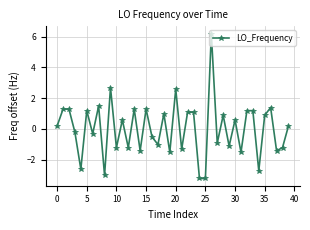

What is the smallest value displayed?

-3.2